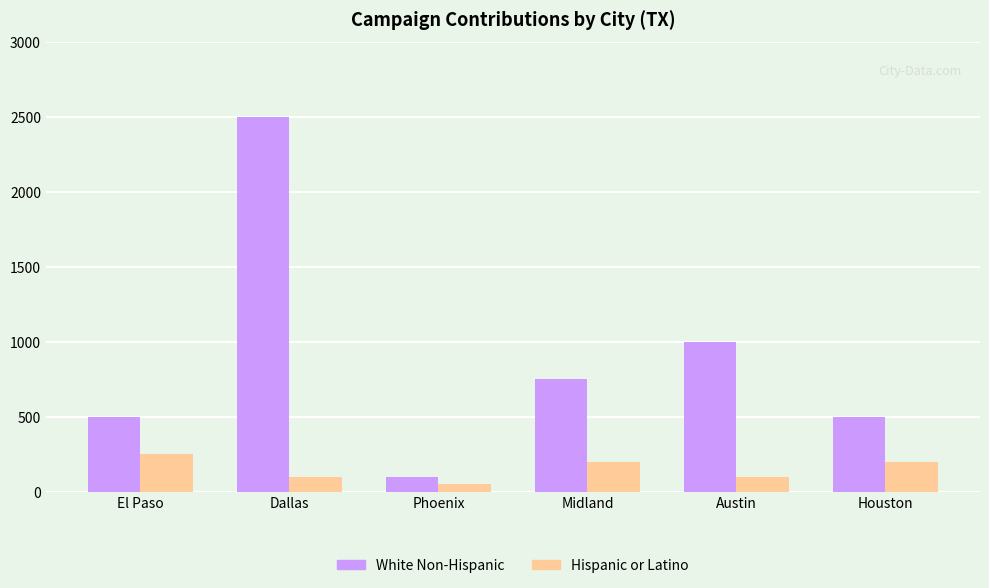

At which label does White Non-Hispanic reach its peak?

Dallas